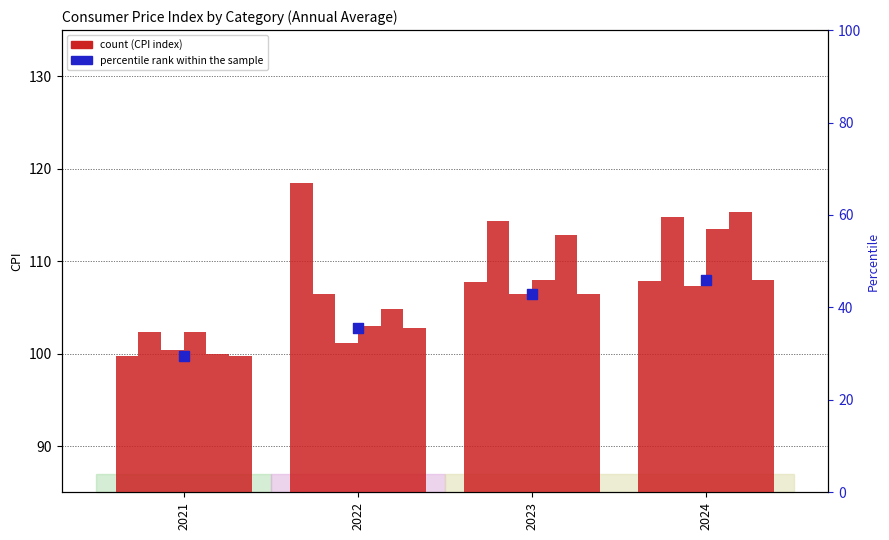

At which category is the sum across all series the highest?

2024